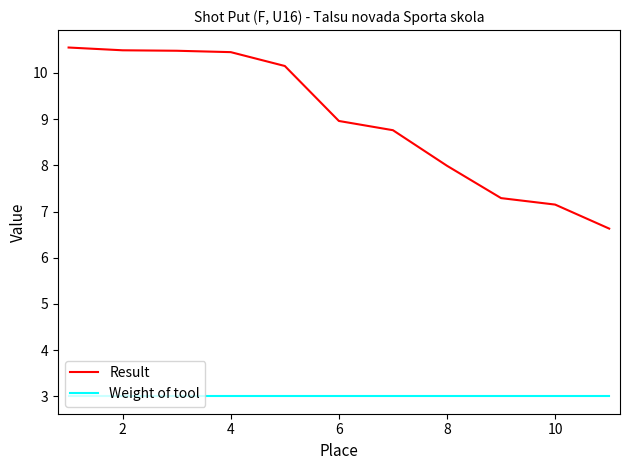

List the series in order of their overall mean, lowest first.

Weight of tool, Result